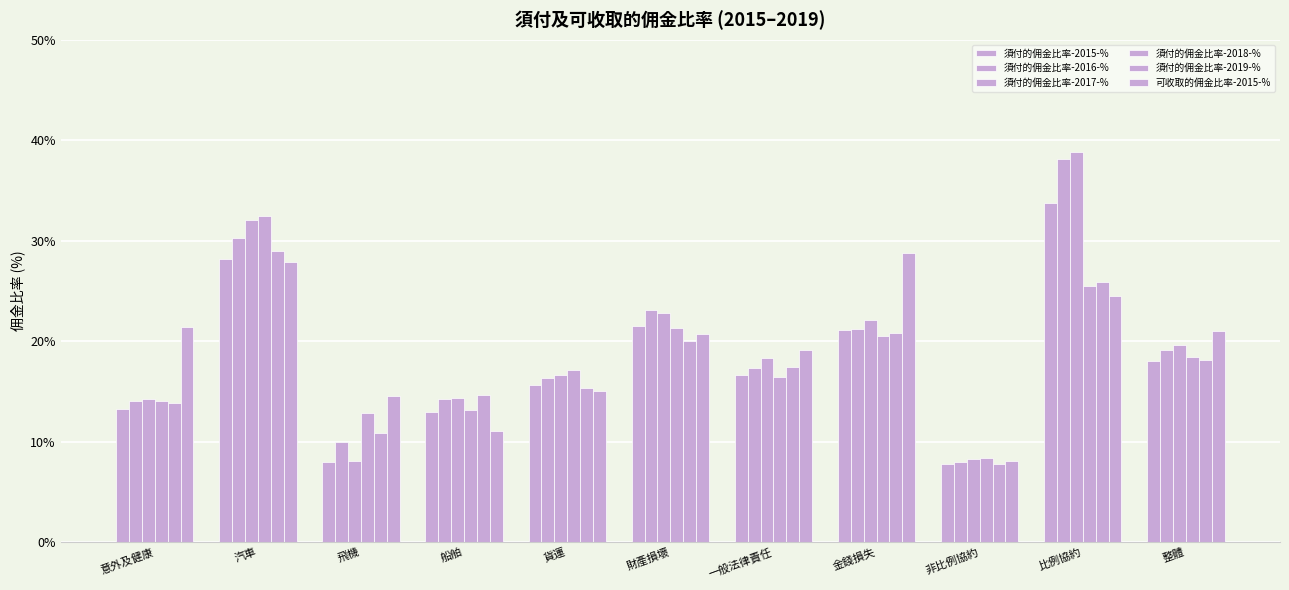

How many bars are there in each group?

6